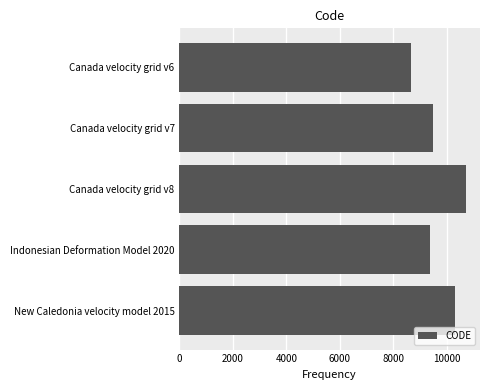

Is it true that the value at Indonesian Deformation Model 2020 is 14099?

False